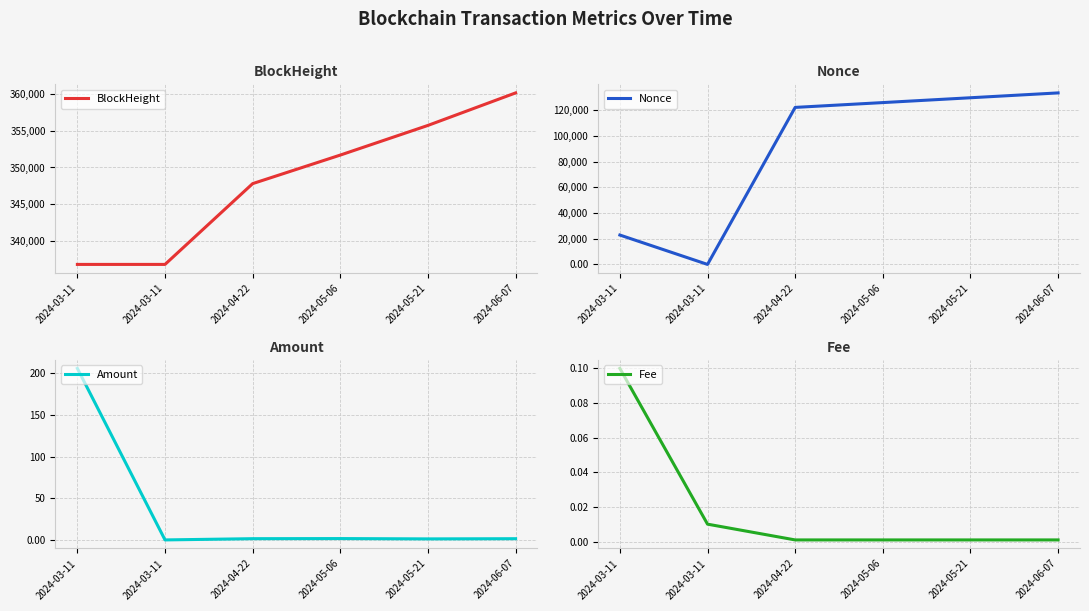

What is the total value across all series at 2024-05-06?

477502.6